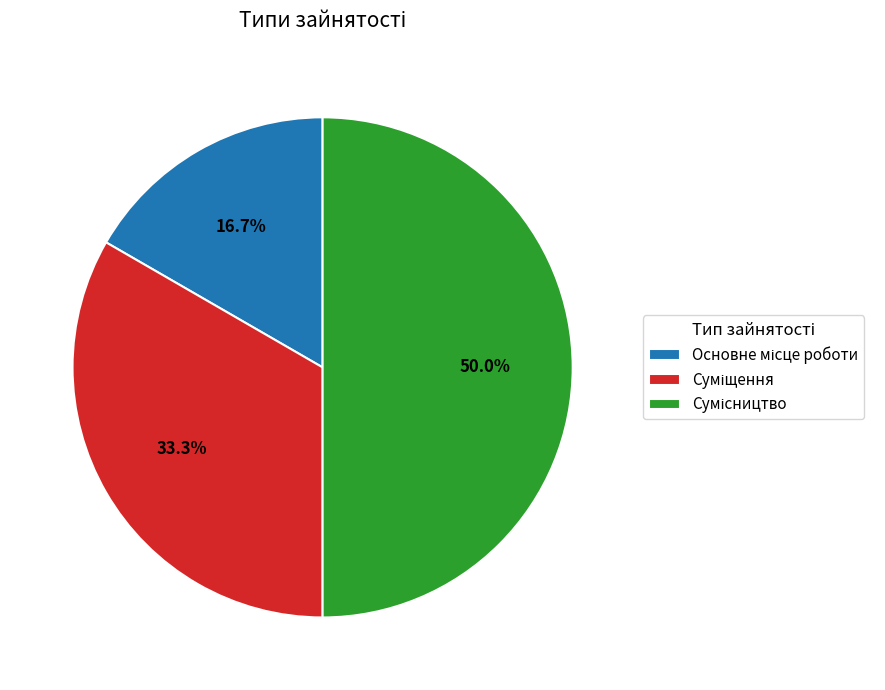

Do Суміщення and Сумісництво together represent more than half of the pie?

Yes